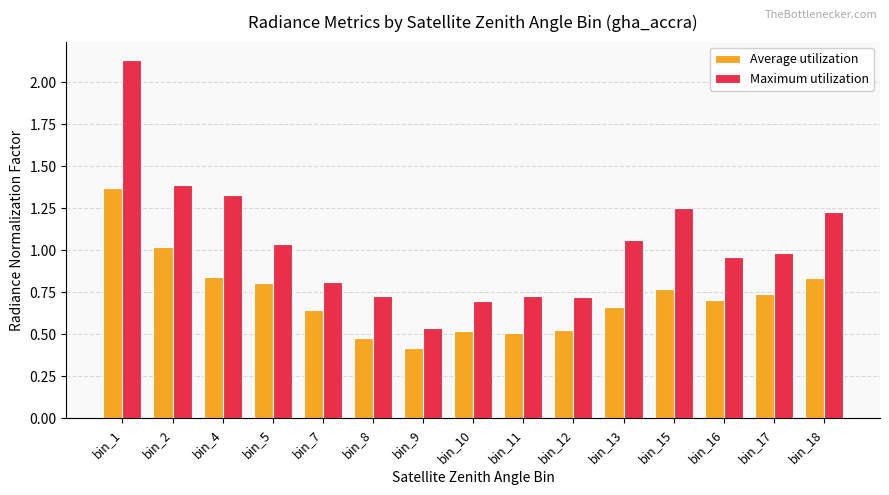

Is it true that Maximum utilization equals 1.0 at bin_16?

True